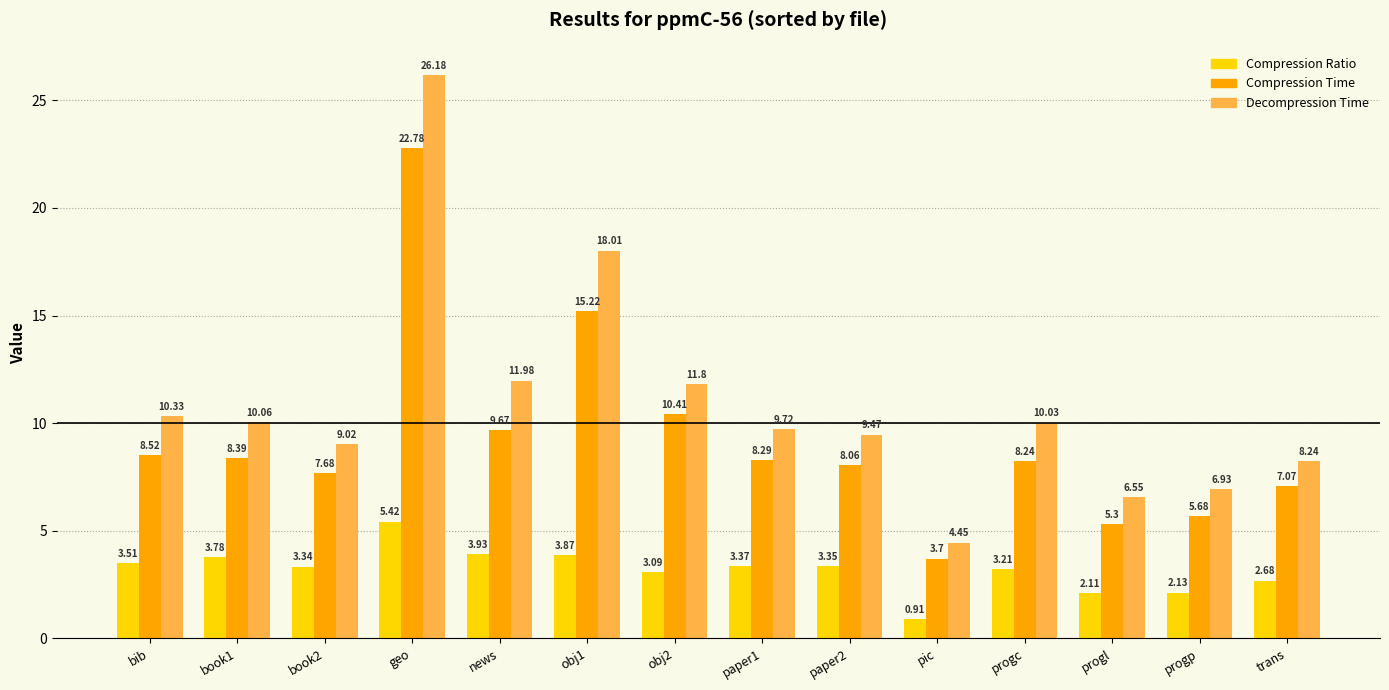

What is the label of the 9th bar from the left?

paper2